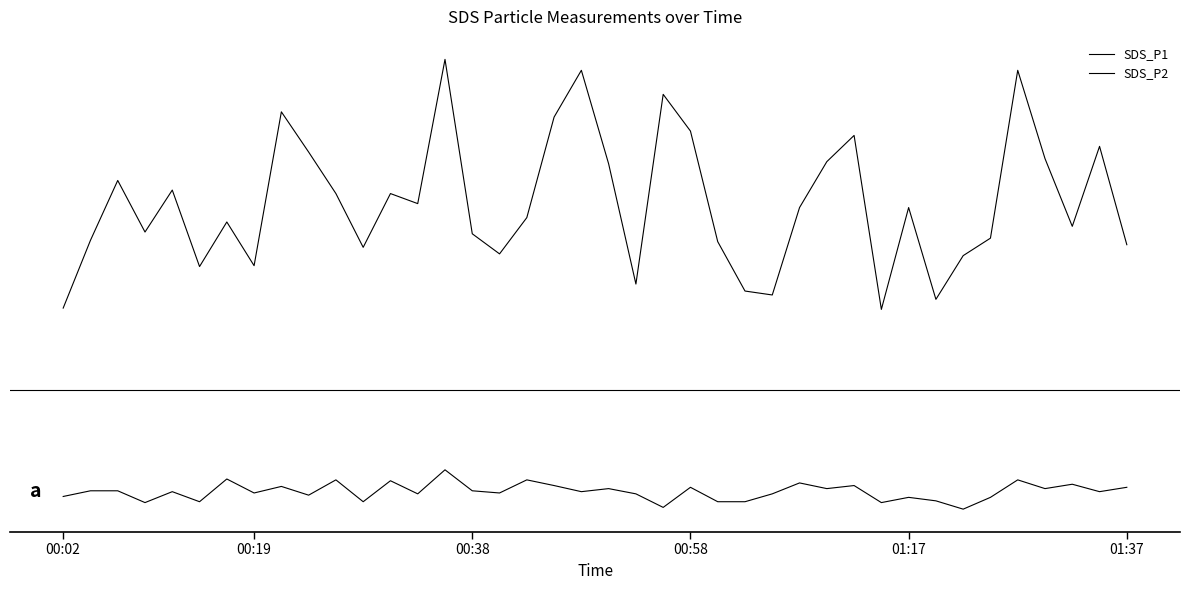

What is the difference between the maximum and second lowest values in the SDS_P2 series?

0.9